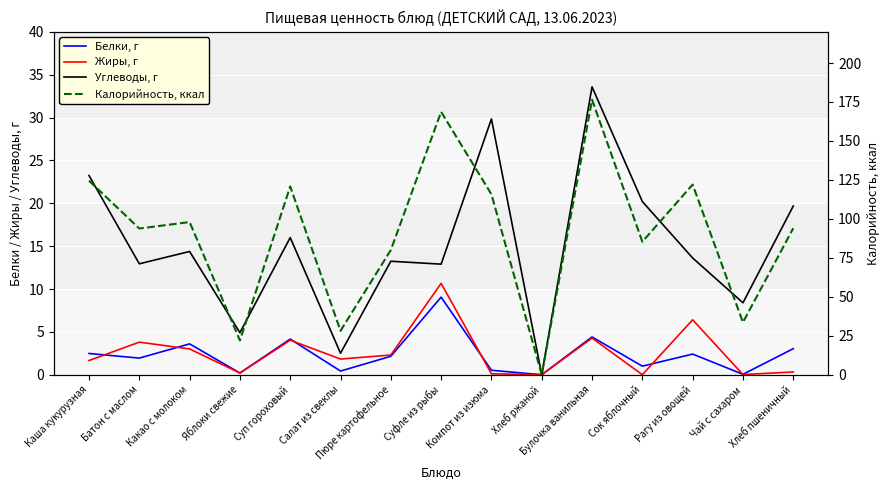

Is the value of Калорийность, ккал at Хлеб пшеничный greater than the value of Жиры, г at Суфле из рыбы?

Yes